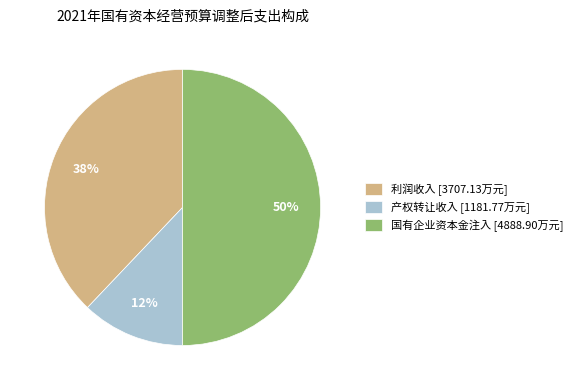

True or false: 产权转让收入 accounts for 1% of the total.

False